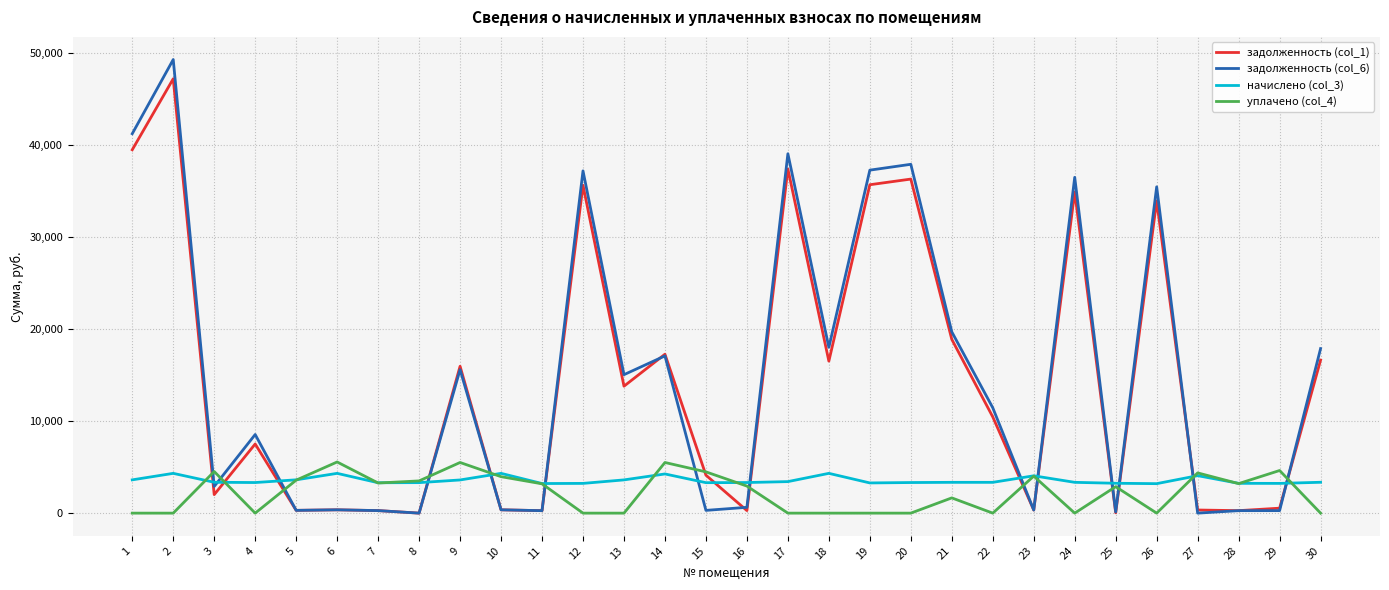

Which series has the largest range (max minus min)?

задолженность (col_6)